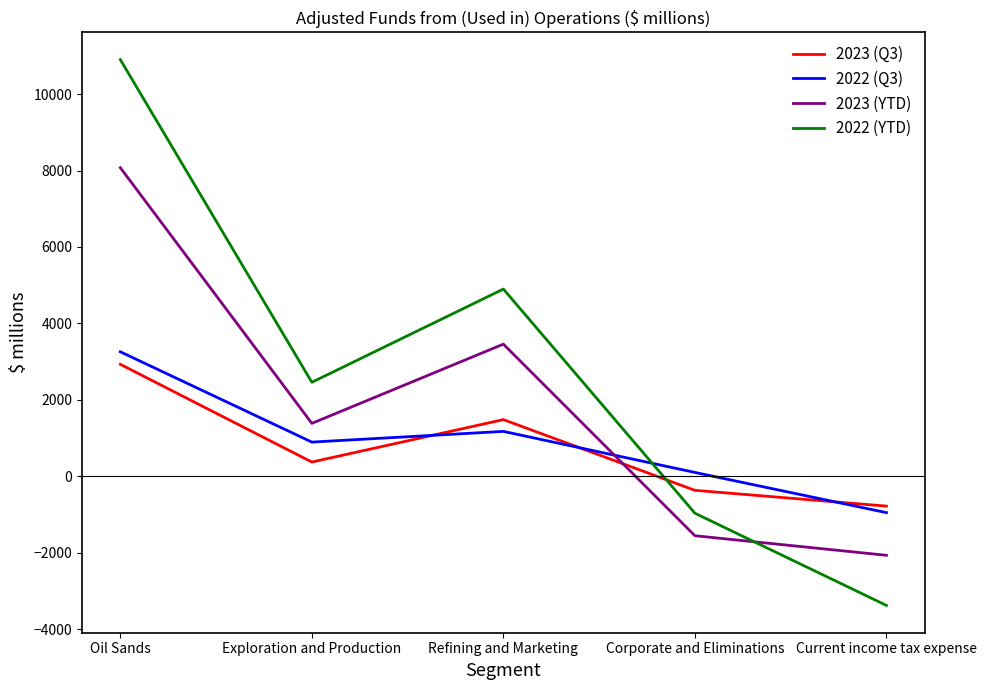

Read the 2022 (Q3) value at Refining and Marketing, to the nearest 50.

1150